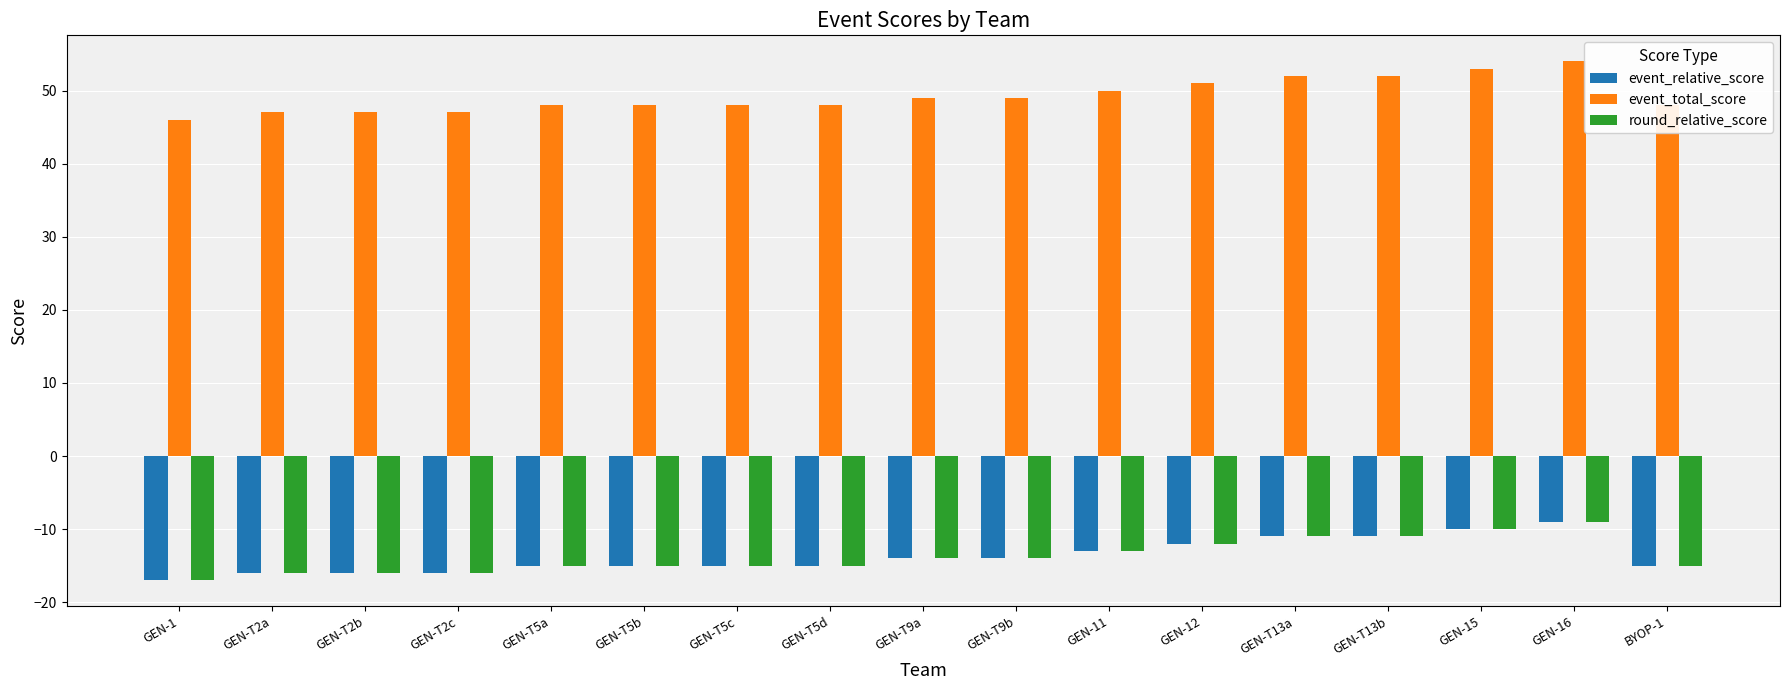

What are all the series names shown in the legend?

event_relative_score, event_total_score, round_relative_score